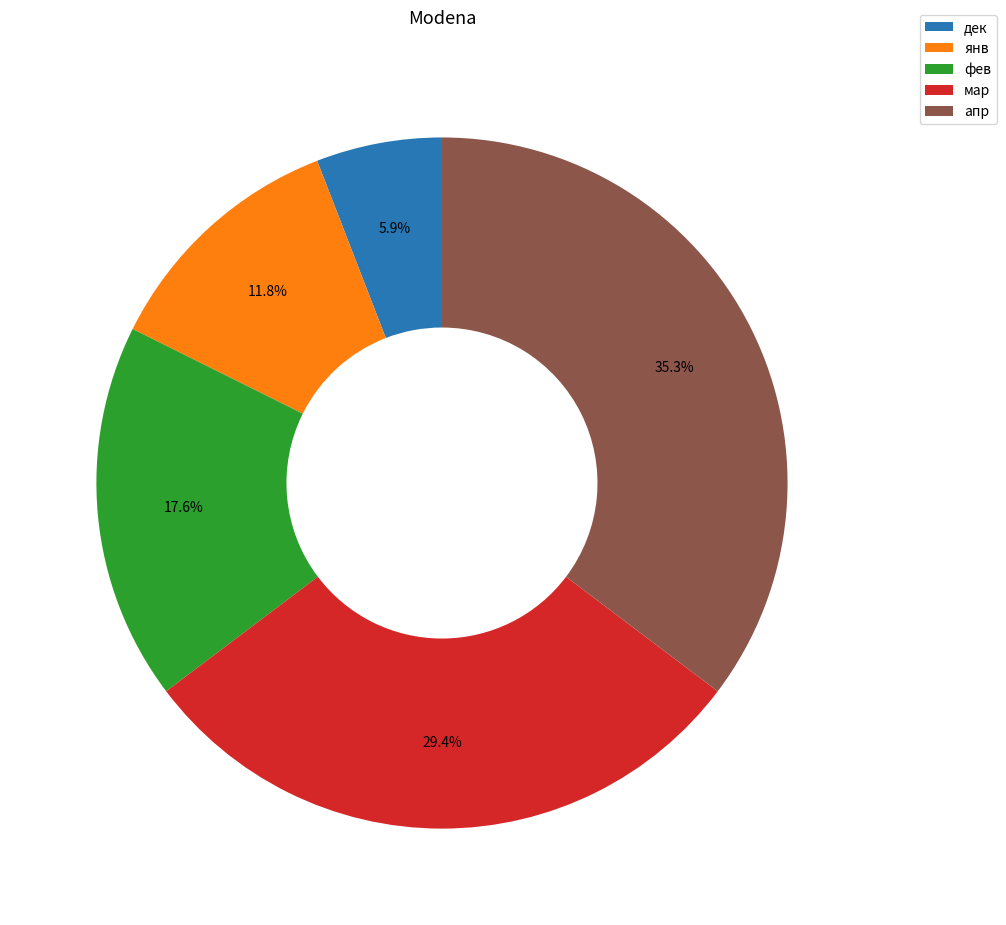

What is the largest slice in the pie chart?

апр